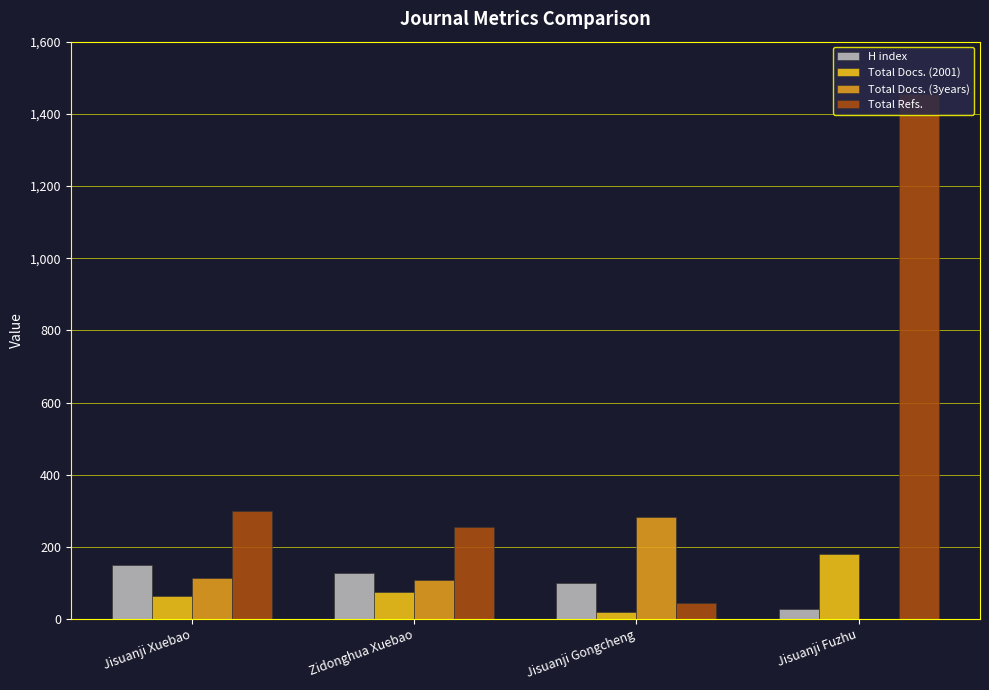

What is the maximum value shown in the chart?

1455